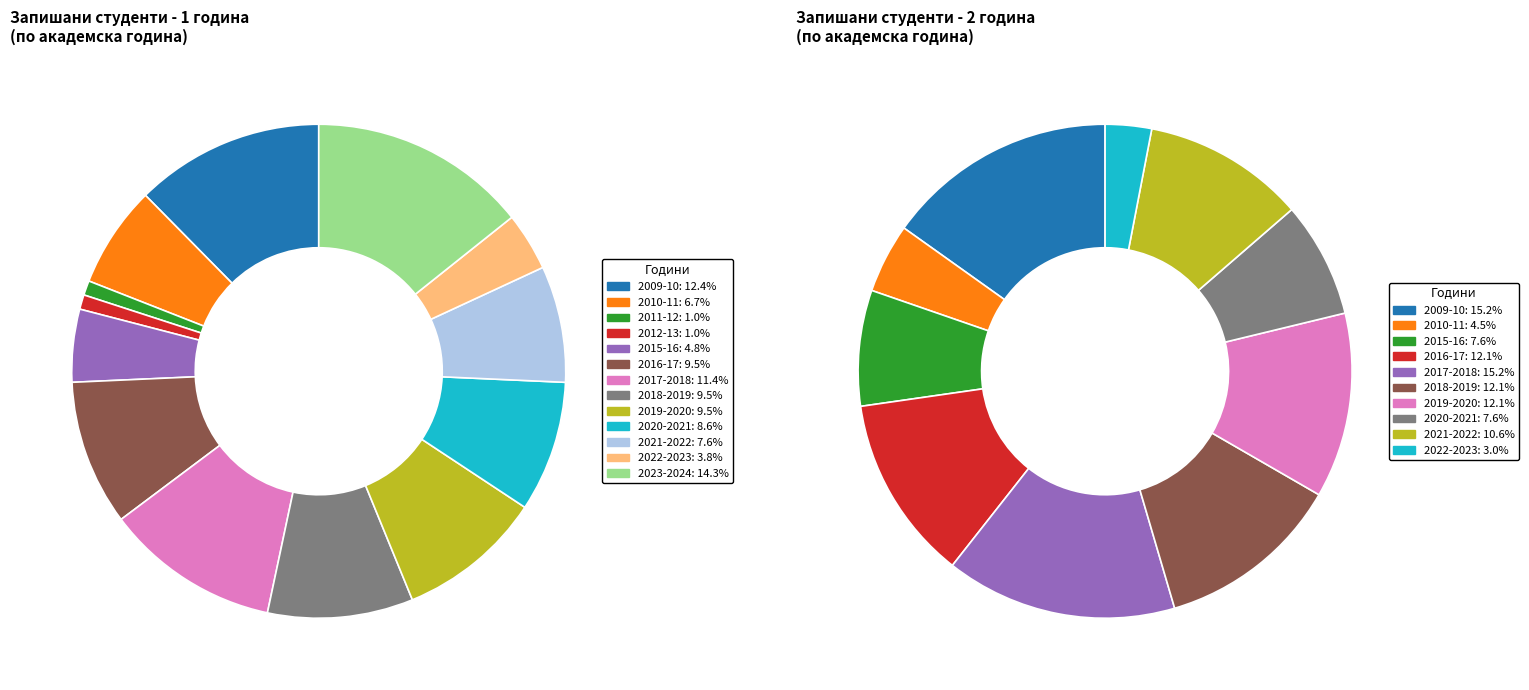

Is it true that 2010-11 is 5% of the pie?

True